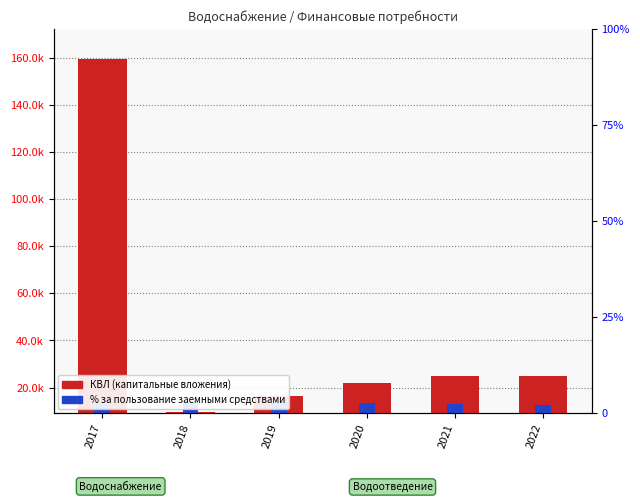

True or false: КВЛ (капитальные вложения) has a value of 36794.9 at 2022.

False